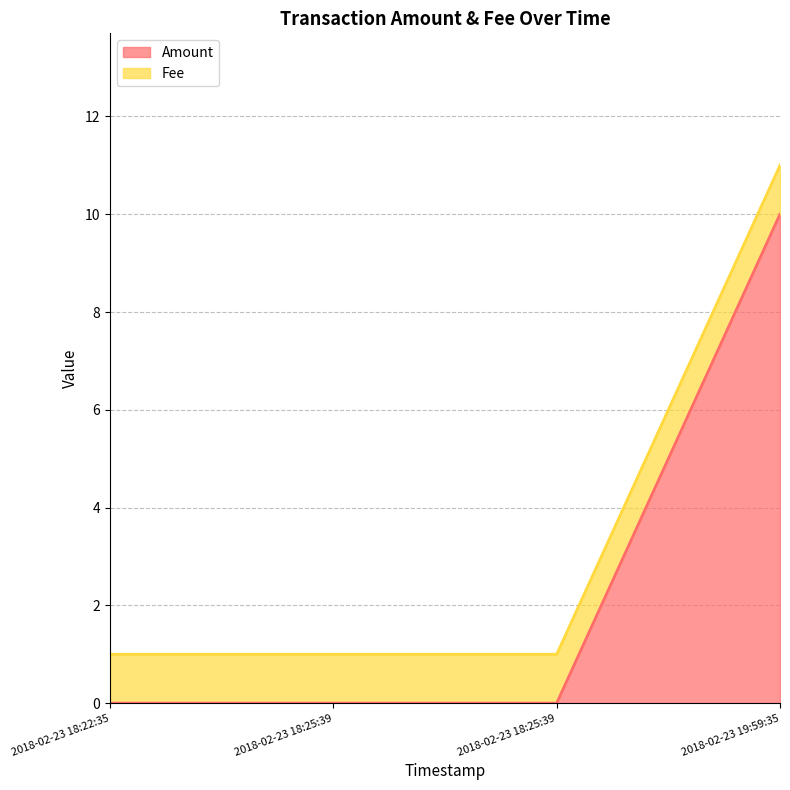

Does the chart have visible grid lines?

Yes